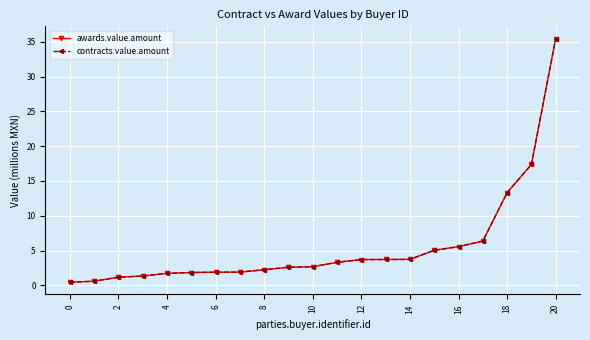

How many data points does each series have?

21